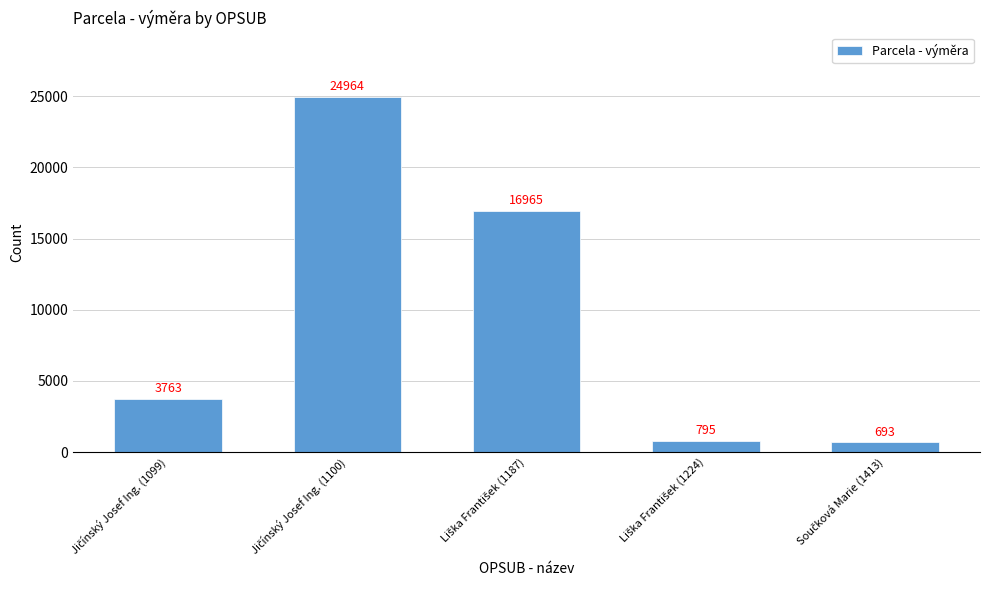

What is the greatest value displayed?

24964